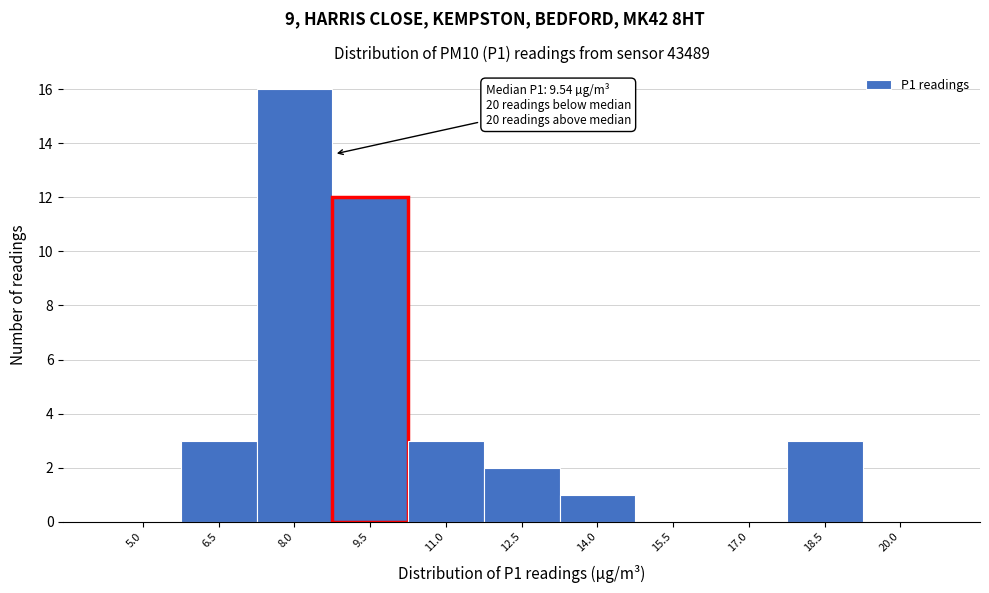

Reading left to right, extract all data points from this chart.

5.0=0	6.5=3	8.0=16	9.5=12	11.0=3	12.5=2	14.0=1	15.5=0	17.0=0	18.5=3	20.0=0